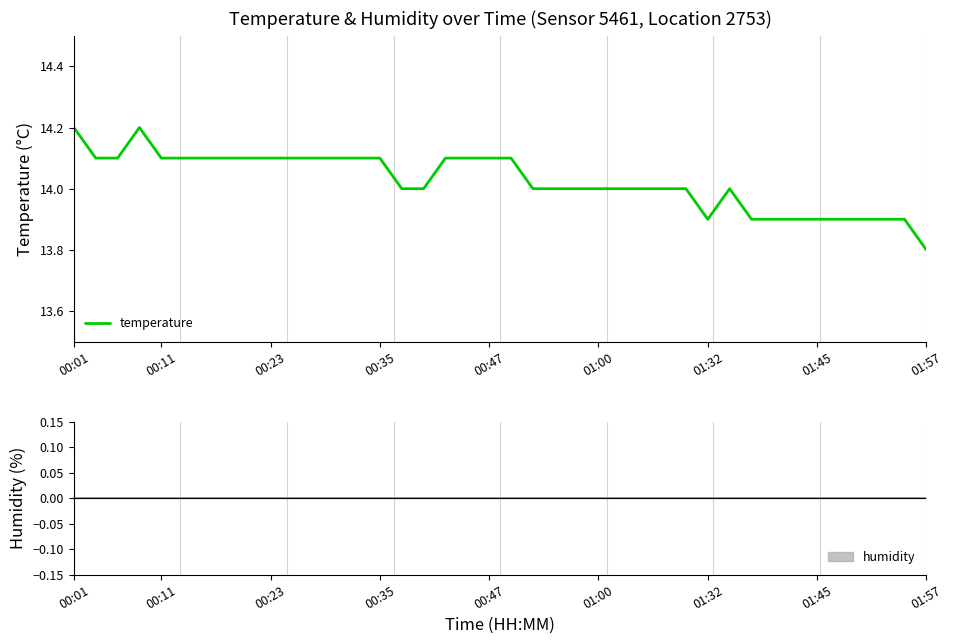

What is the sum of the values at 30 and 20?

28.1